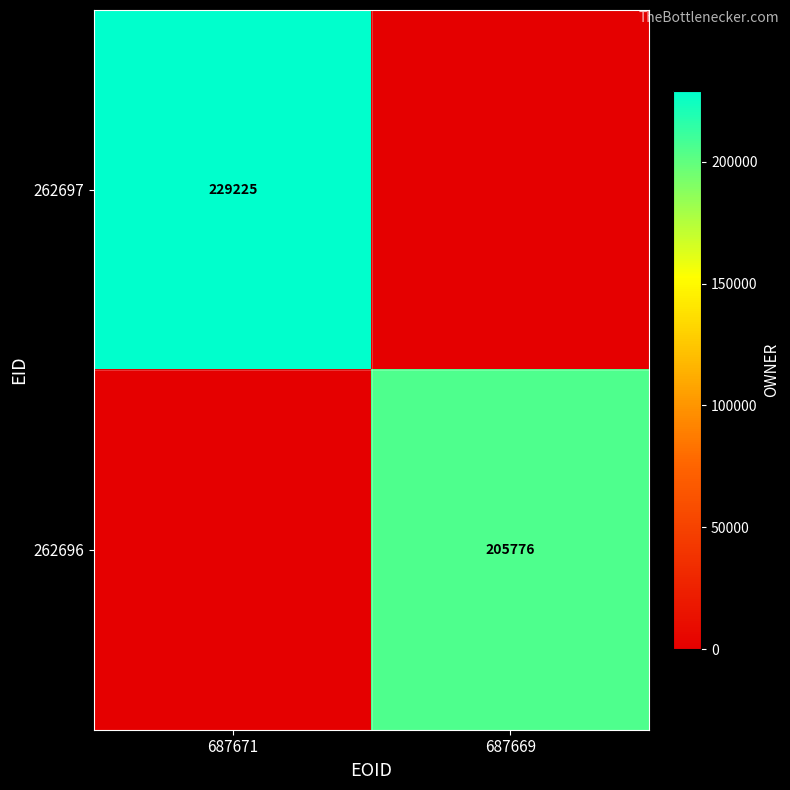

Is the value of 262697 at 687671 greater than the value of 262696 at 687669?

Yes